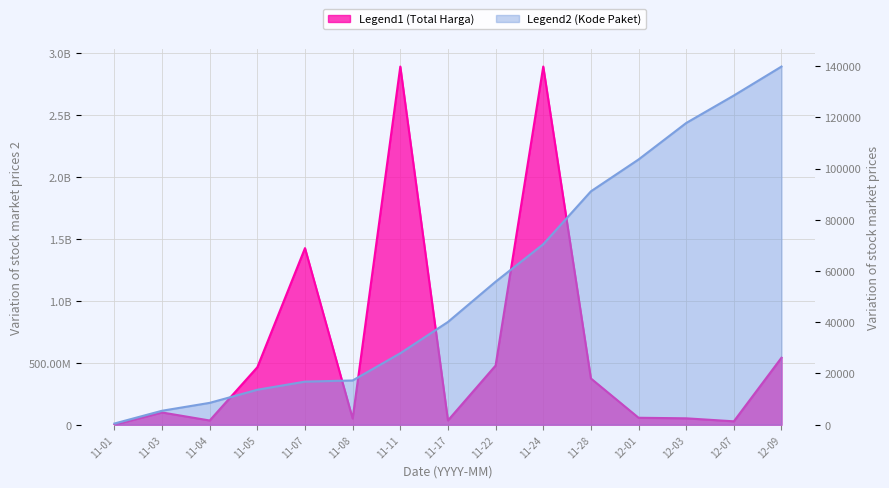

What is the label of the 13th point from the left?

12-03